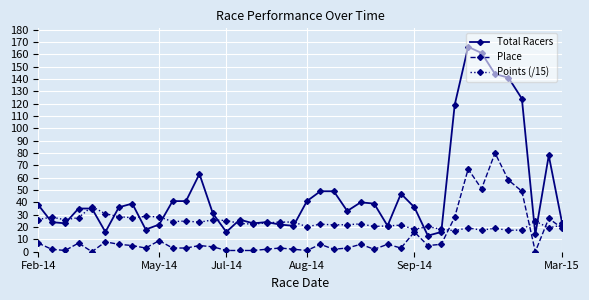

What is the value of the Place point at the 12th from the left?

3.0